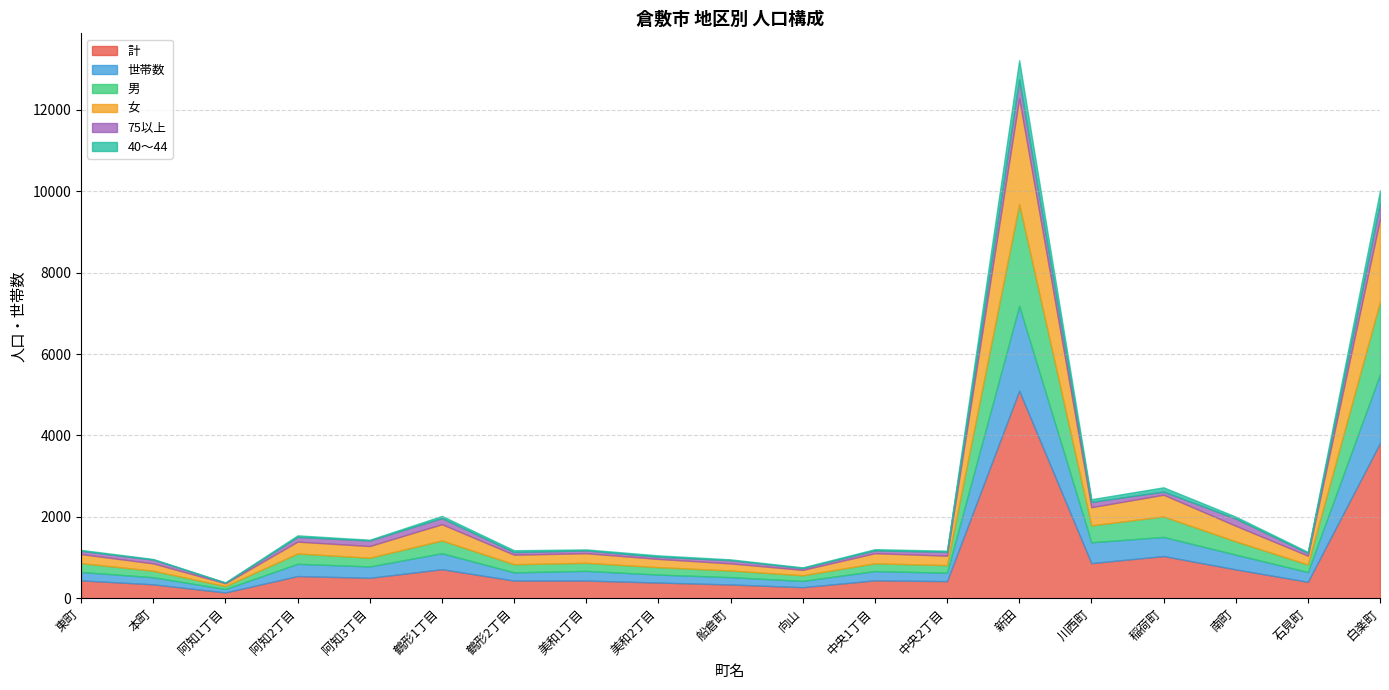

Which has a higher value, 本町 or 白楽町?

白楽町